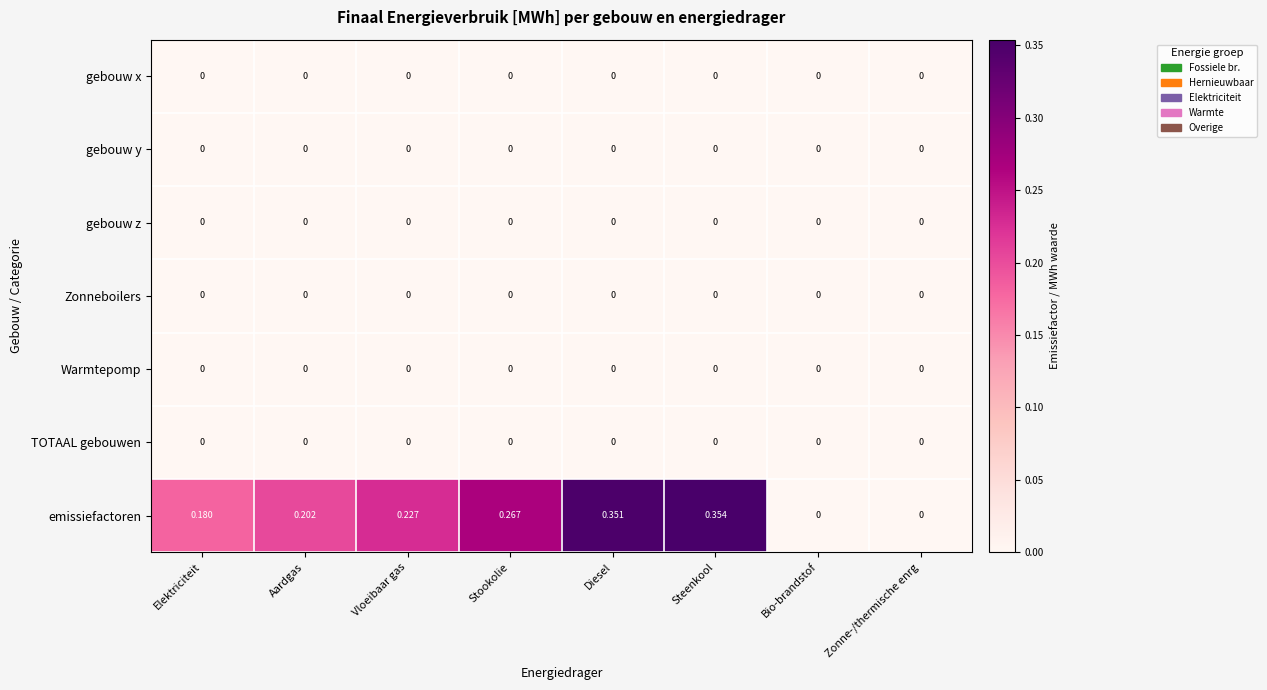

Which series changed the most between Vloeibaar gas and Steenkool?

emissiefactoren